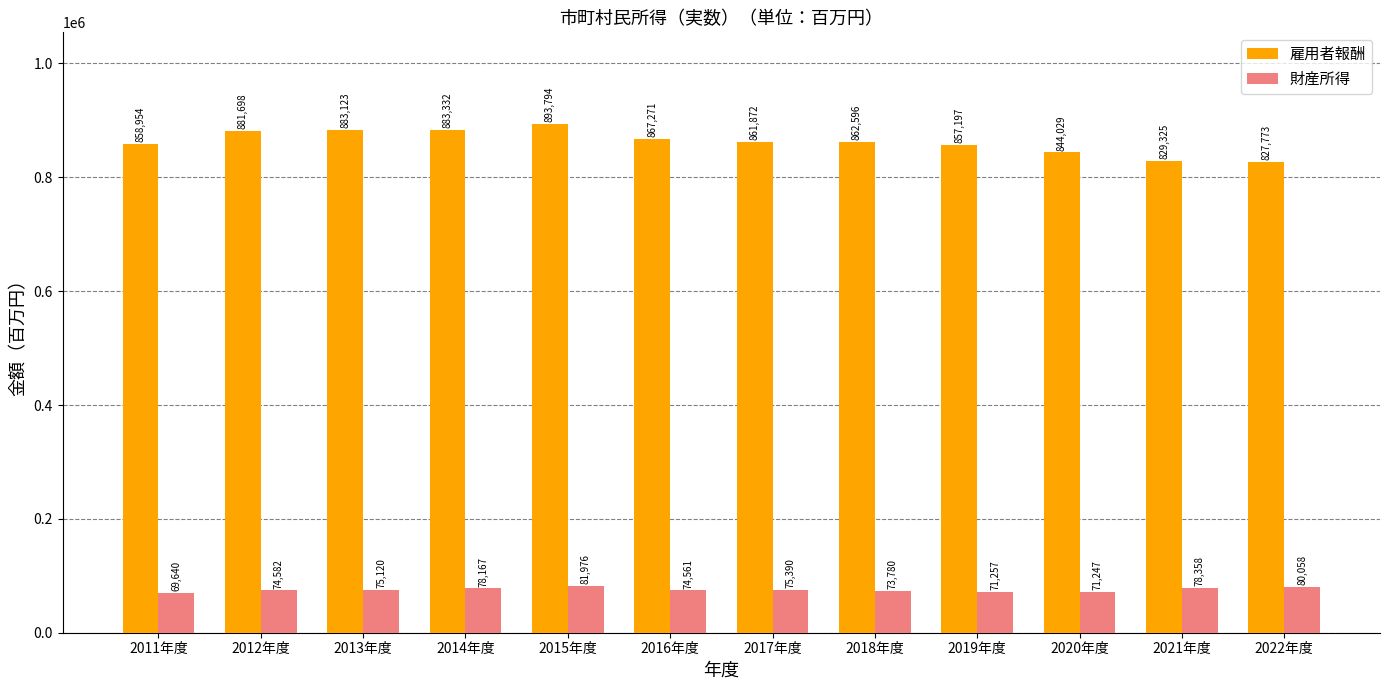

What is the minimum value shown in the chart?

69640